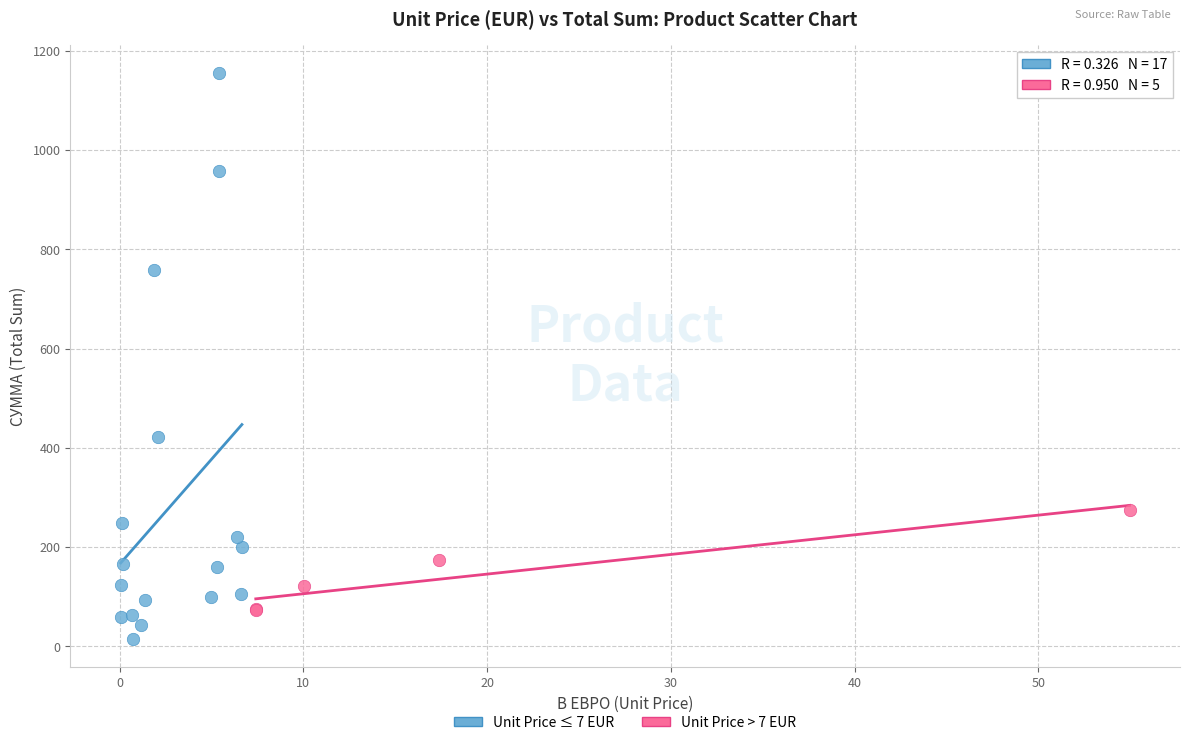

What are all the series names shown in the legend?

Unit Price ≤ 7 EUR, Unit Price > 7 EUR